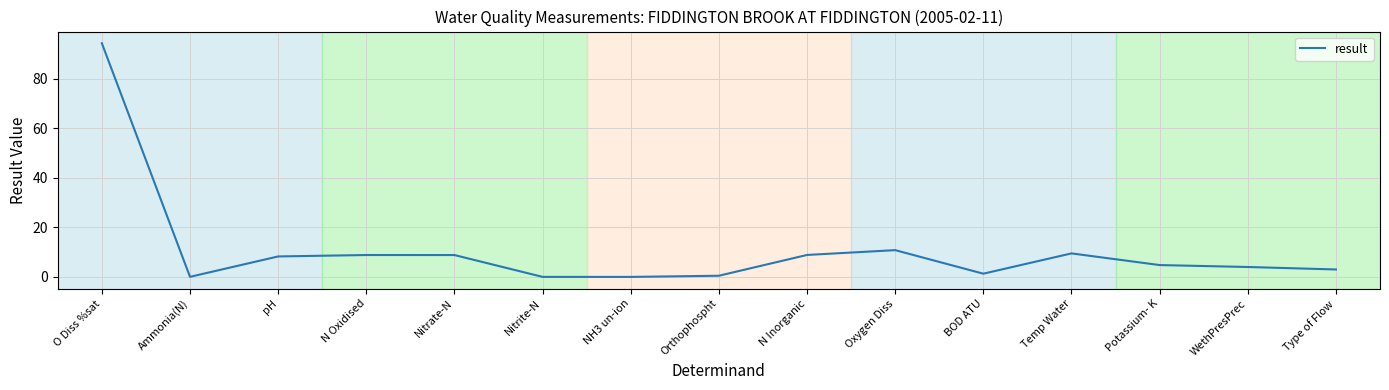

The chart shows a value of 4.8 at Potassium- K. True or false?

True